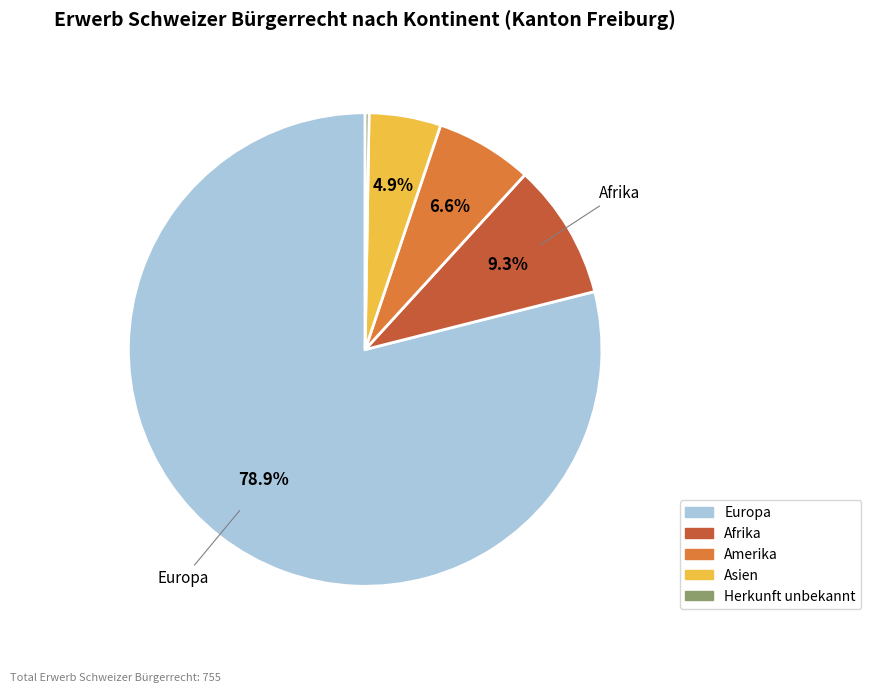

What percentage is NOT represented by Asien?

95.1%